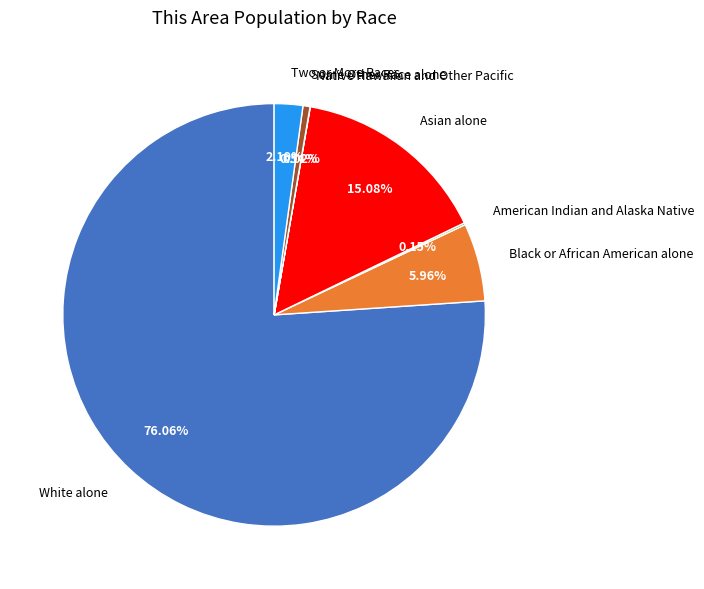

Is Asian alone the majority of the pie?

No